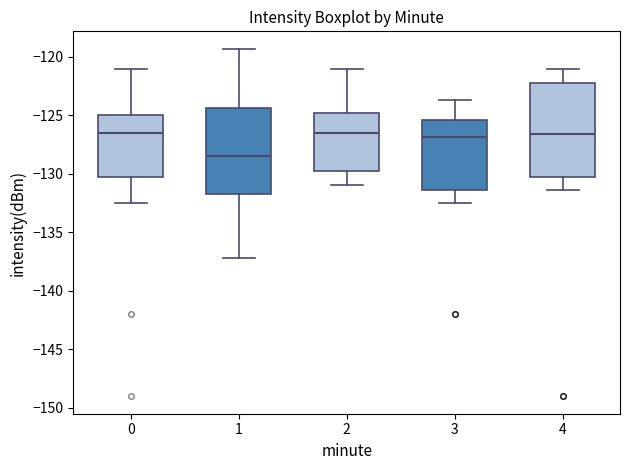

Which box has the lowest median line?

1